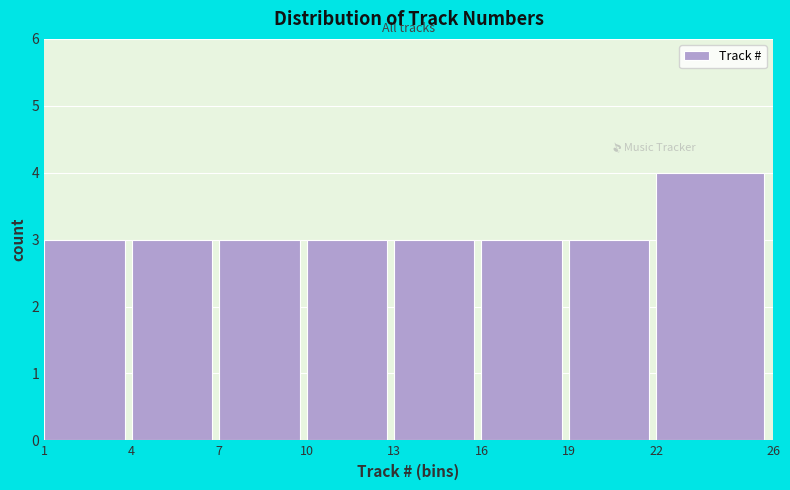

Reading left to right, transcribe this chart: for each bar, give the range it covers on the x-axis and its height. The values are not printed on the chart, so give them approximately, as read against the axis.

1 to 4: 3
4 to 7: 3
7 to 10: 3
10 to 13: 3
13 to 16: 3
16 to 19: 3
19 to 22: 3
22 to 26: 4